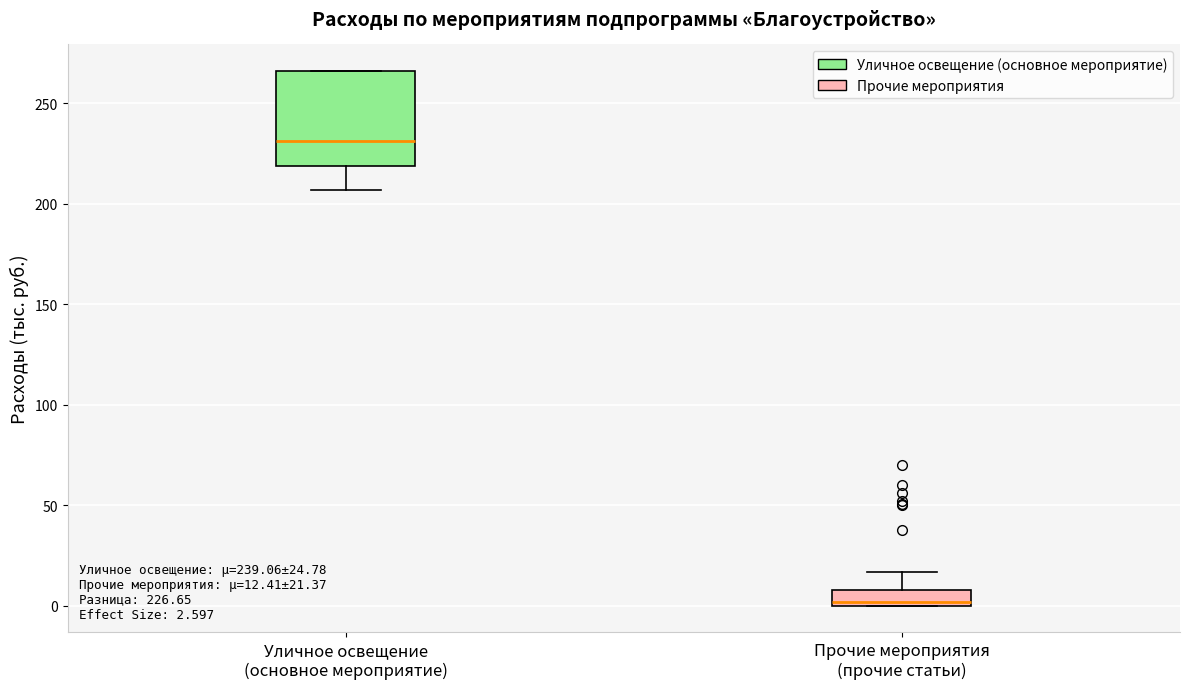

Which box has the highest median line?

Уличное освещение (основное мероприятие)